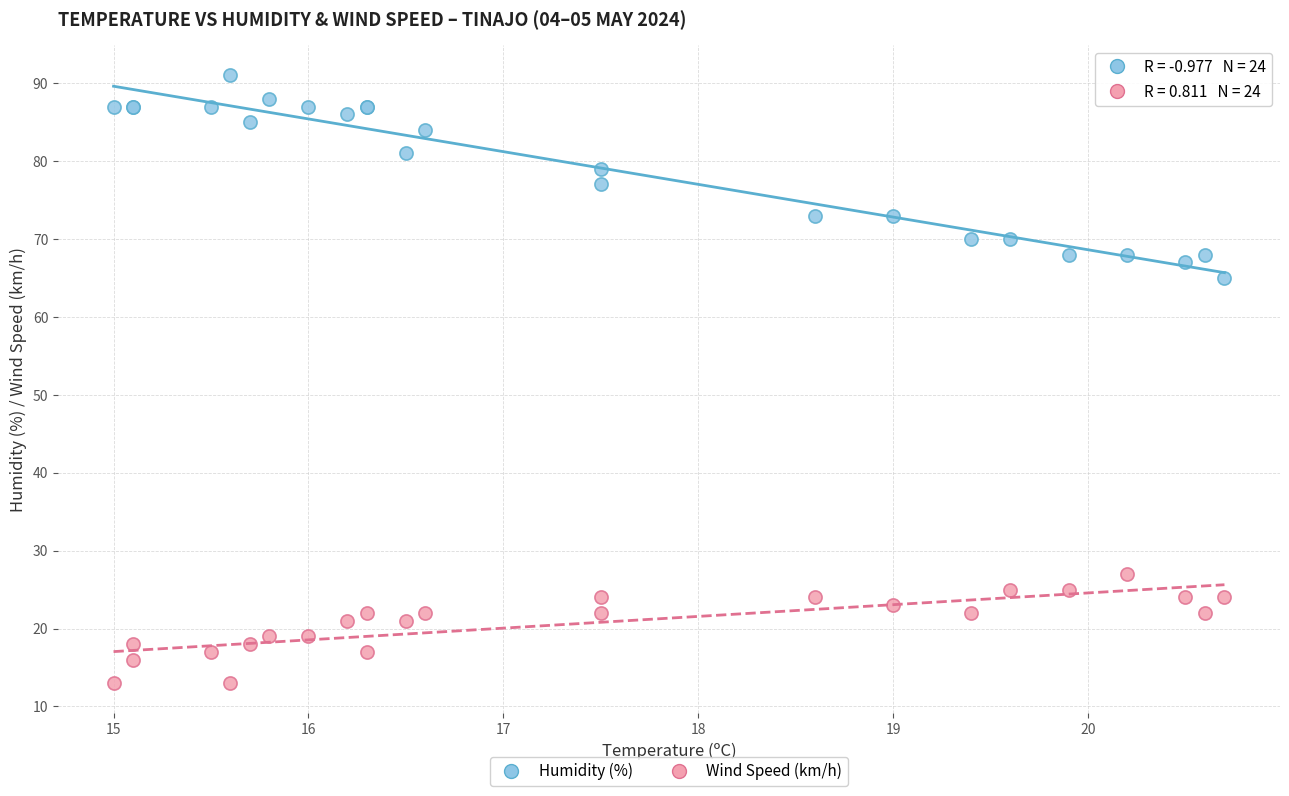

Which series has the largest Y range (max minus min)?

Humidity (%)